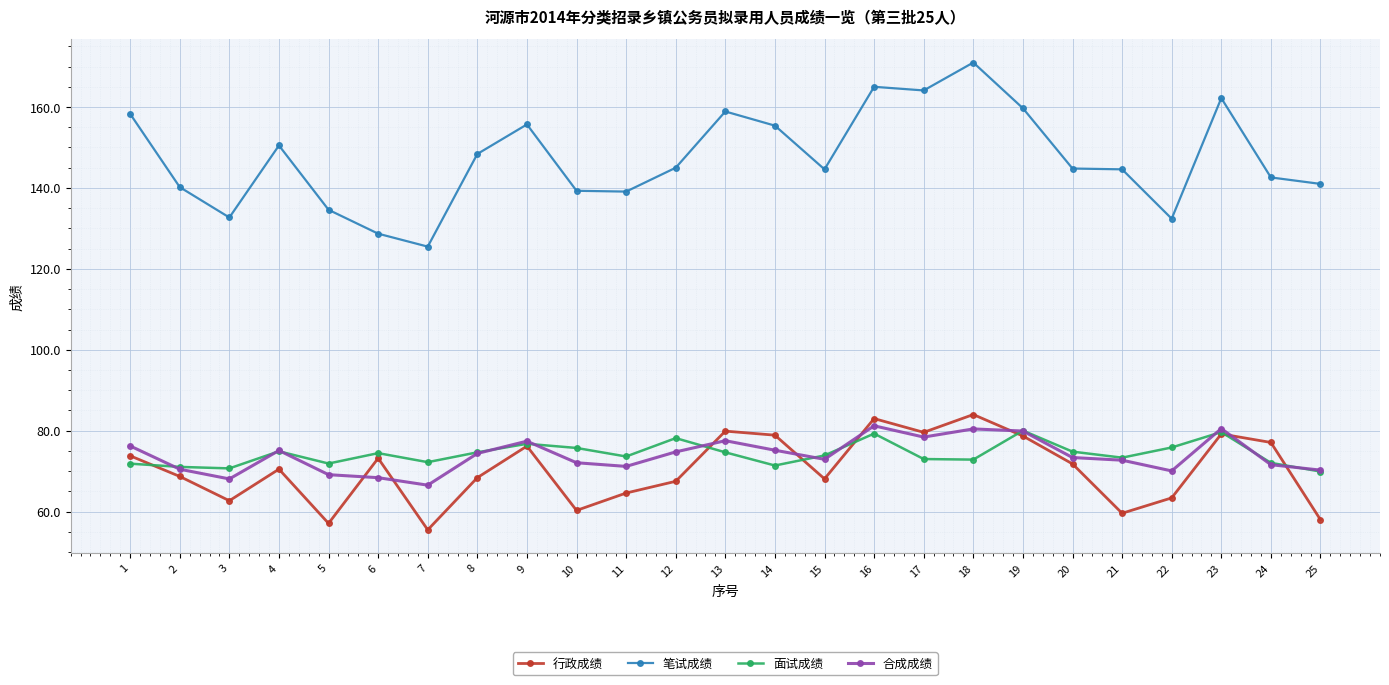

Which series changed the most between 9 and 21?

行政成绩